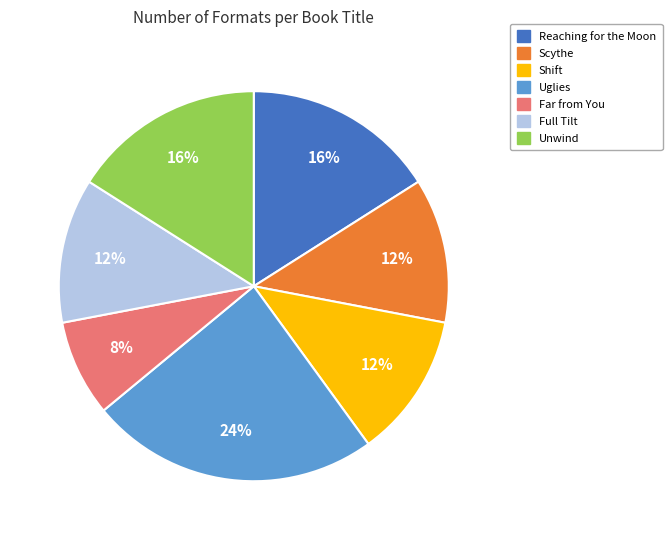

What is the ratio of the value at Shift to the value at Far from You?

1.5